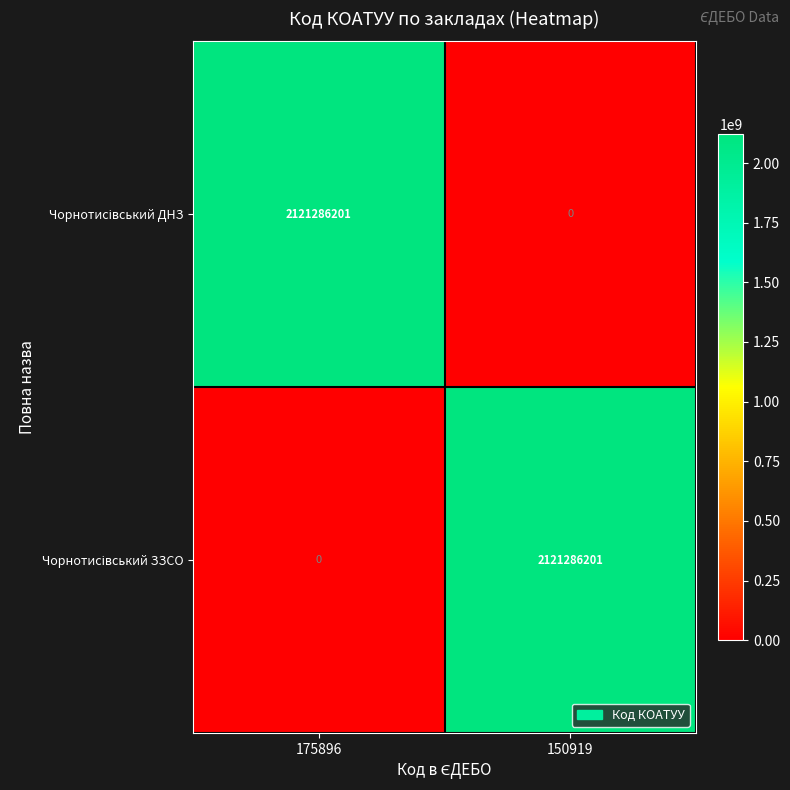

What is the difference between the highest and lowest values at 150919?

2121286201